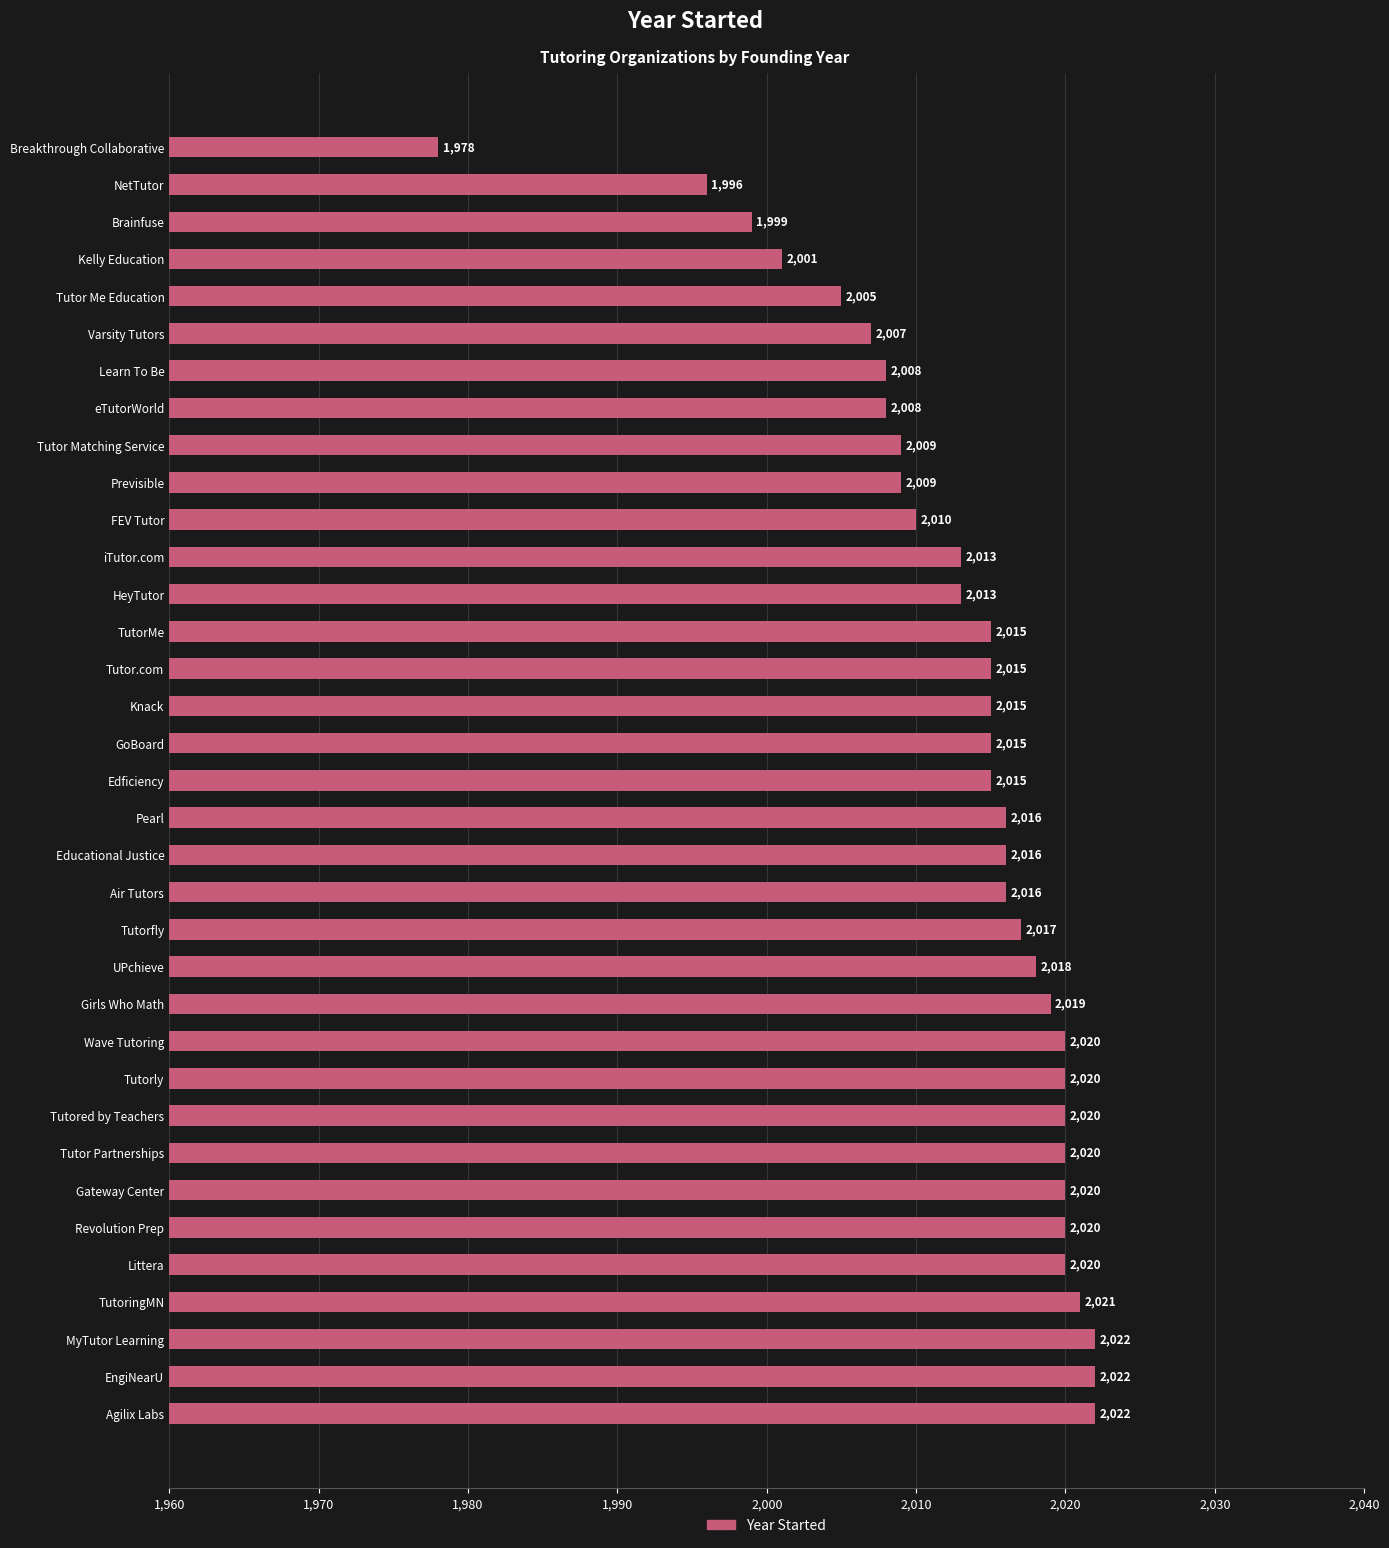

What is the sum of all values?

70460